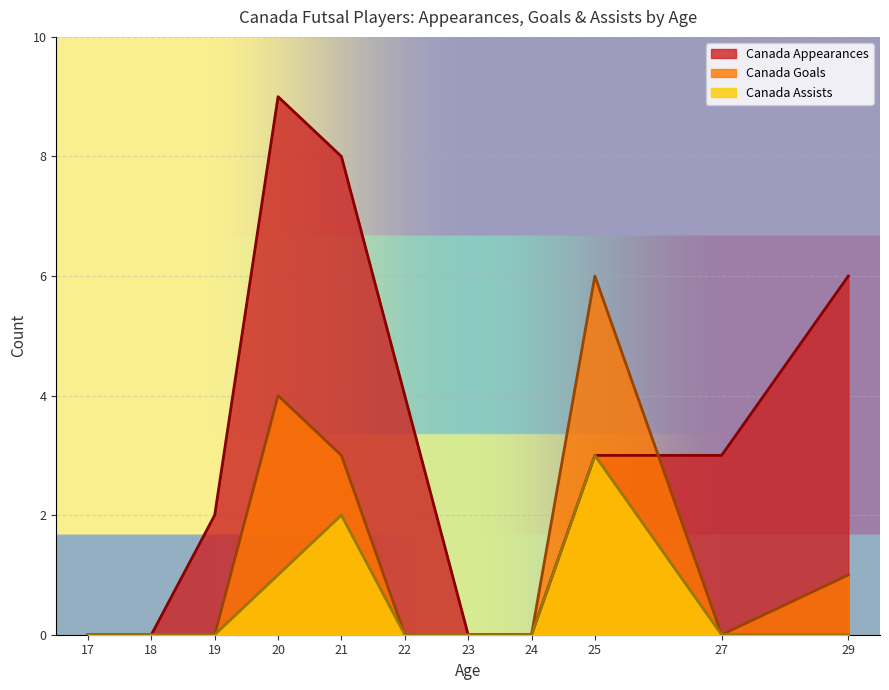

Is it true that Canada Appearances equals 6 at 29?

True